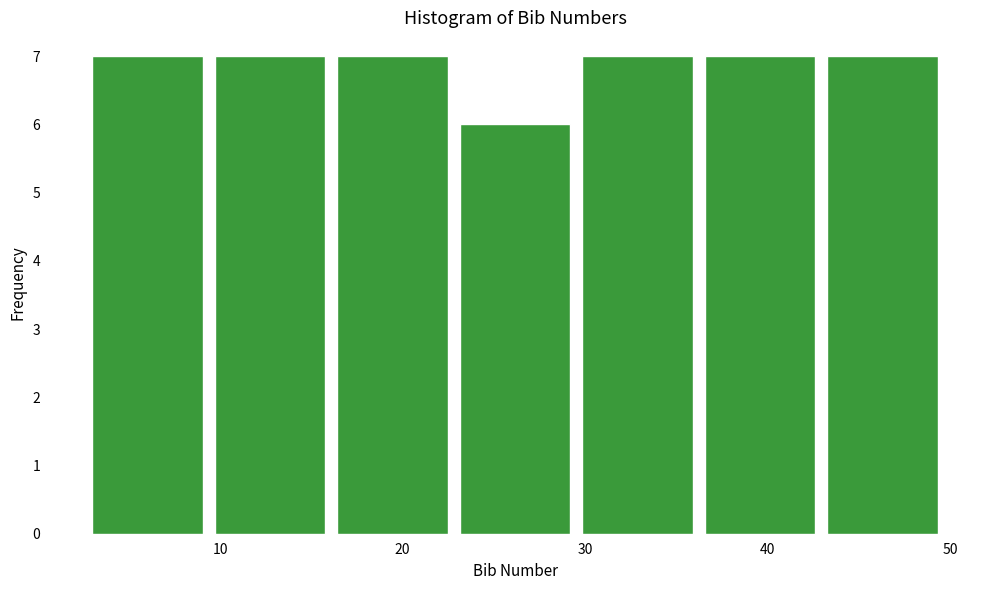

Reading left to right, transcribe this chart: for each bar, give the range it covers on the x-axis and its height. Neither the bar edges nor the heights are printed on the chart, so give them approximately, as read against the axes.

3 to 10: 7
10 to 16: 7
16 to 23: 7
23 to 30: 6
30 to 37: 7
37 to 43: 7
43 to 50: 7